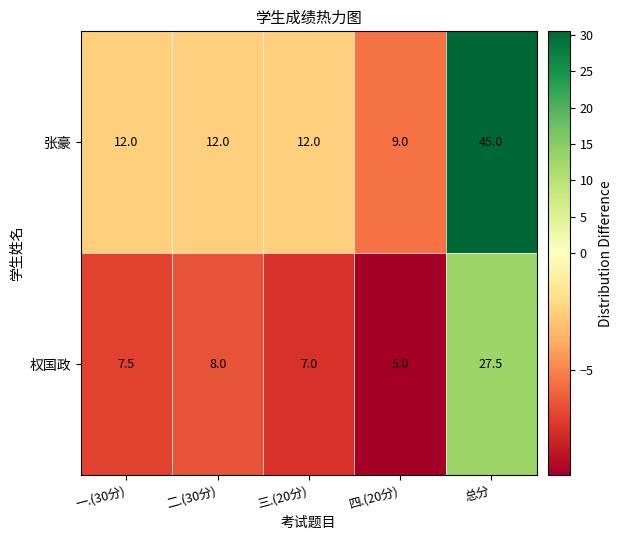

Where does the 权国政 series first go above 7?

一.(30分)